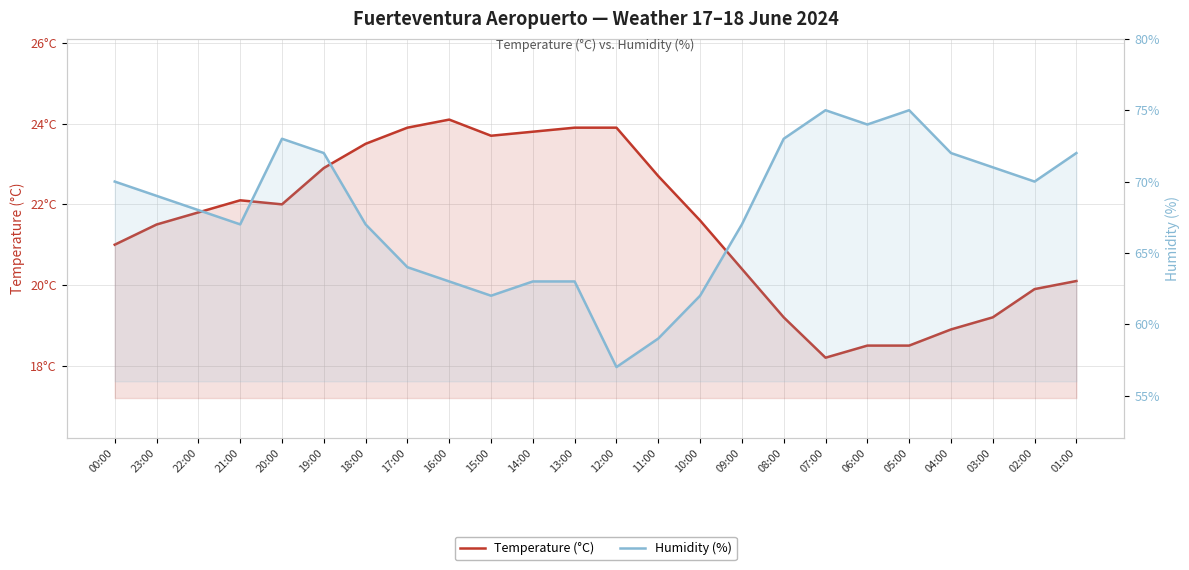

True or false: Humidity (%) and Temperature (°C) cross at least once.

False